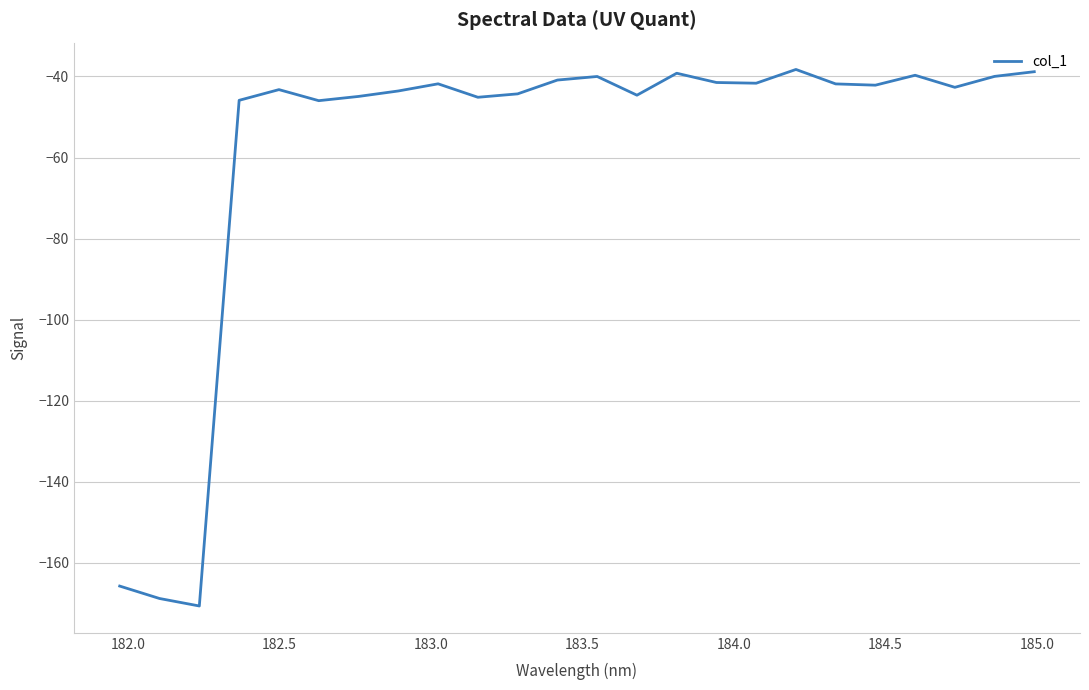

What is the difference between the maximum and minimum values?

132.4